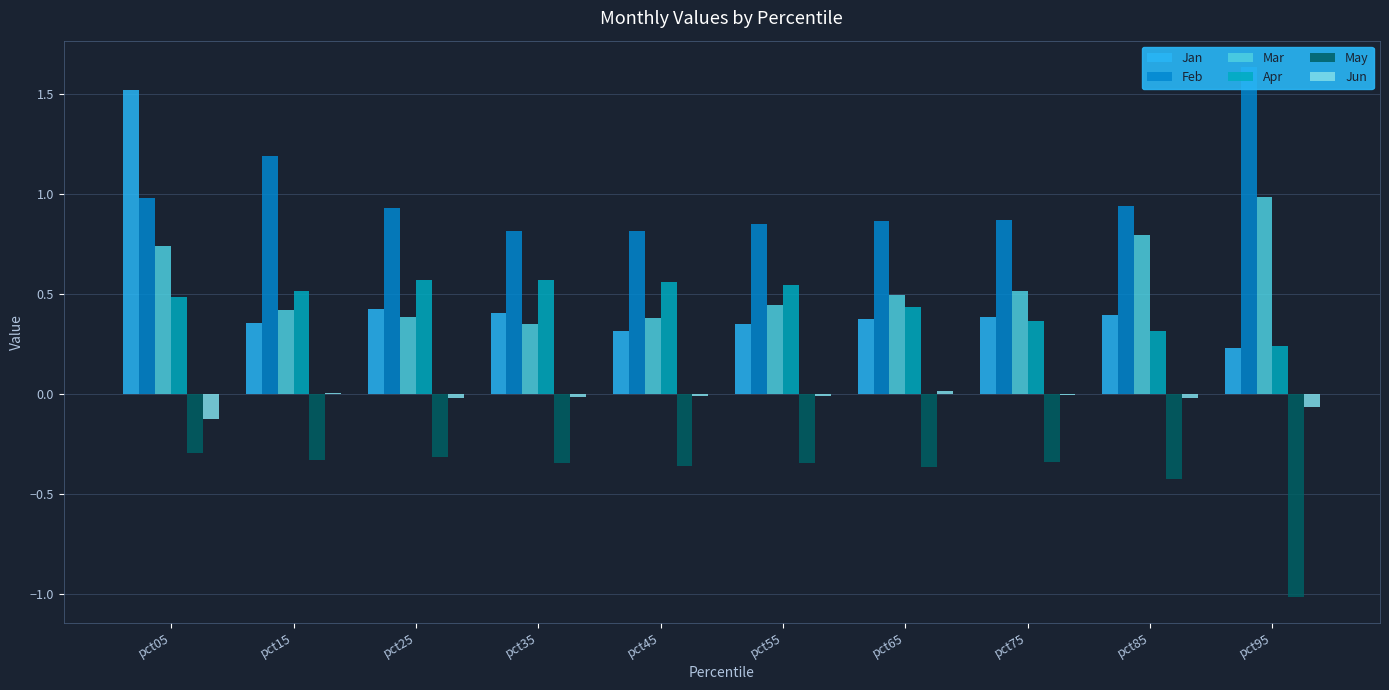

Reading left to right, extract all data points from this chart.

Jan: 1.5	0.4	0.4	0.4	0.3	0.3	0.4	0.4	0.4	0.2
Feb: 1.0	1.2	0.9	0.8	0.8	0.8	0.9	0.9	0.9	1.6
Mar: 0.7	0.4	0.4	0.4	0.4	0.4	0.5	0.5	0.8	1.0
Apr: 0.5	0.5	0.6	0.6	0.6	0.5	0.4	0.4	0.3	0.2
May: -0.3	-0.3	-0.3	-0.3	-0.4	-0.3	-0.4	-0.3	-0.4	-1.0
Jun: -0.1	0.0	-0.0	-0.0	-0.0	-0.0	0.0	-0.0	-0.0	-0.1